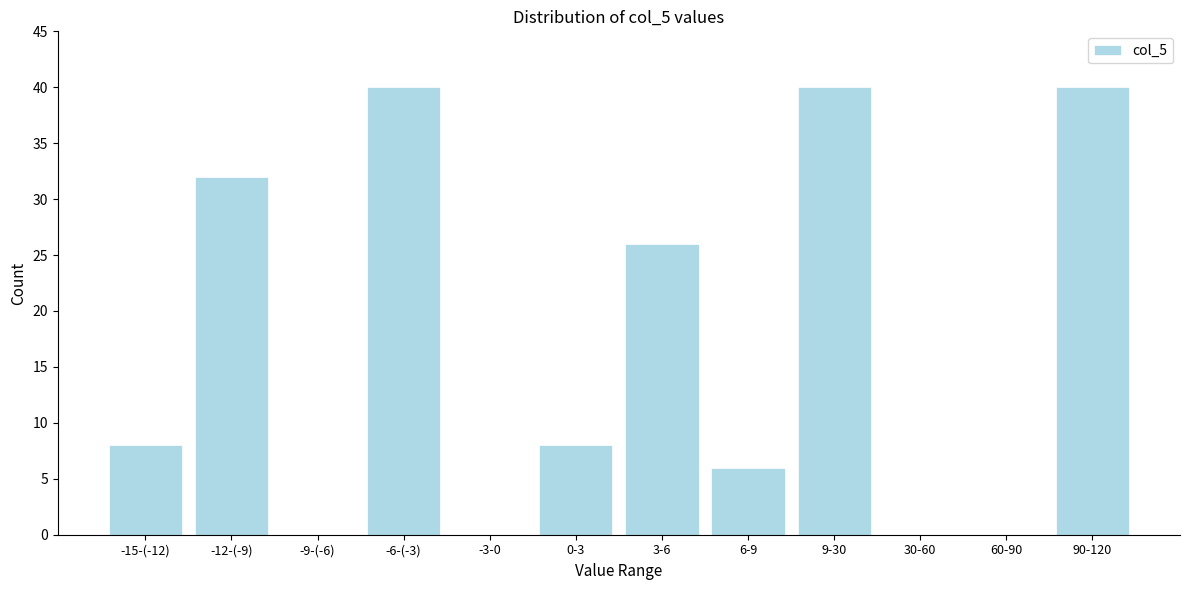

Reading left to right, what are all the values shown in this chart?

-15-(-12)=8	-12-(-9)=32	-9-(-6)=0	-6-(-3)=40	-3-0=0	0-3=8	3-6=26	6-9=6	9-30=40	30-60=0	60-90=0	90-120=40